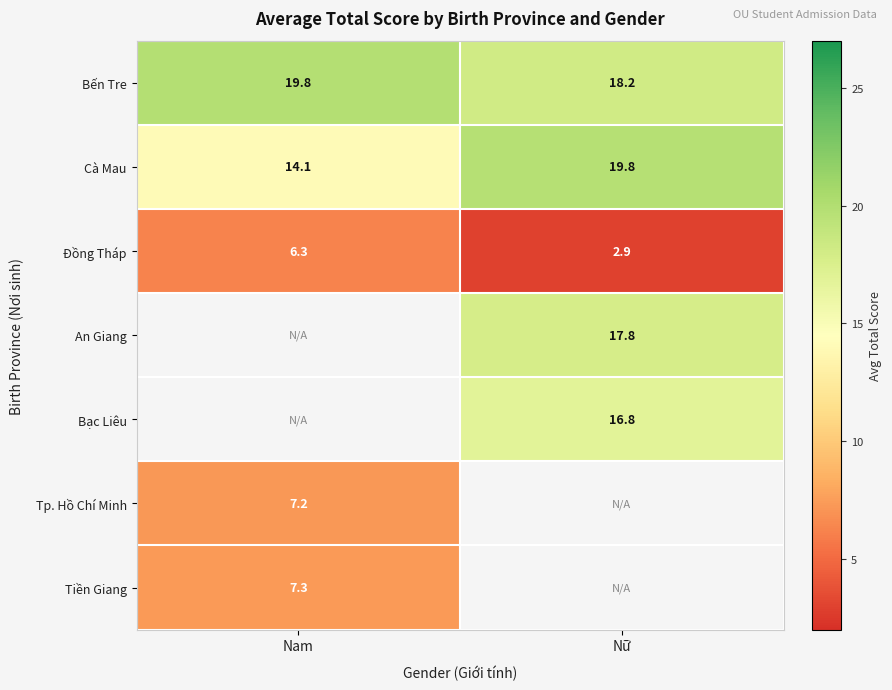

How many values in the Bến Tre series exceed 19?

1